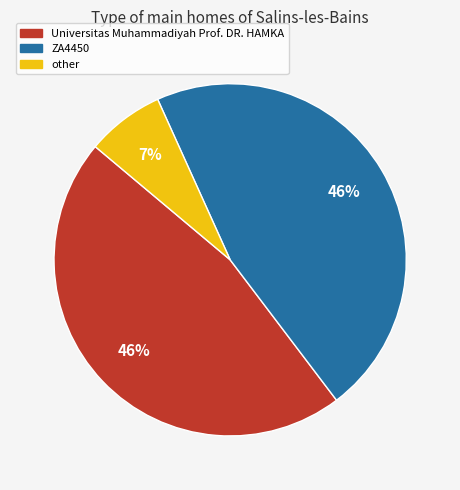

Is there any slice that represents more than half of the pie?

No